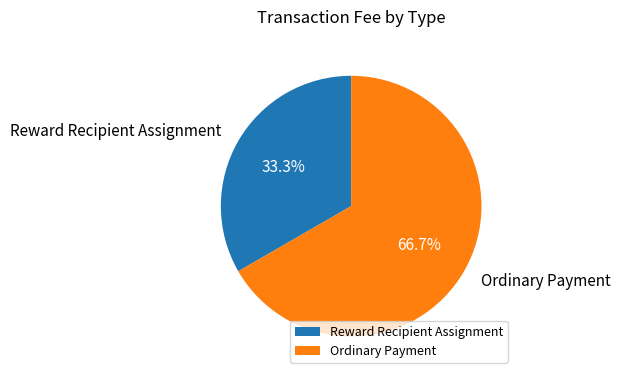

True or false: Ordinary Payment accounts for 76% of the total.

False